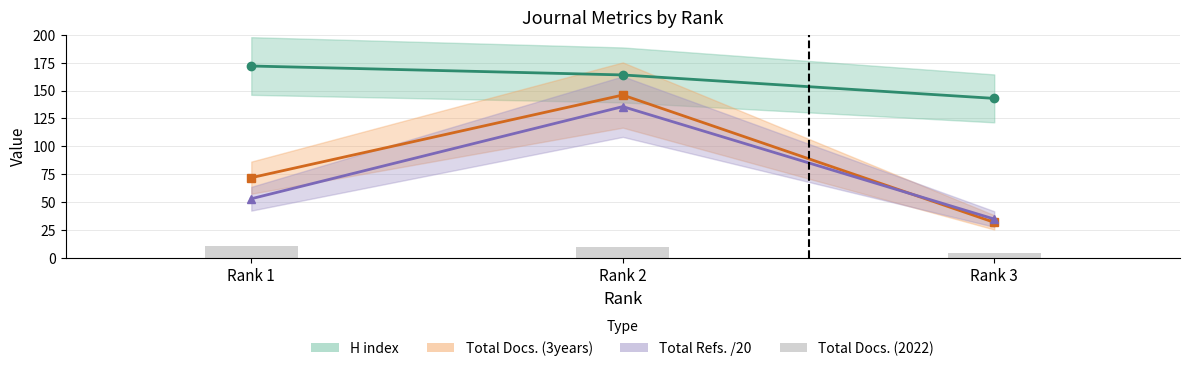

What is the difference between the maximum and minimum values in the Total Docs. (2022) series?

6.0